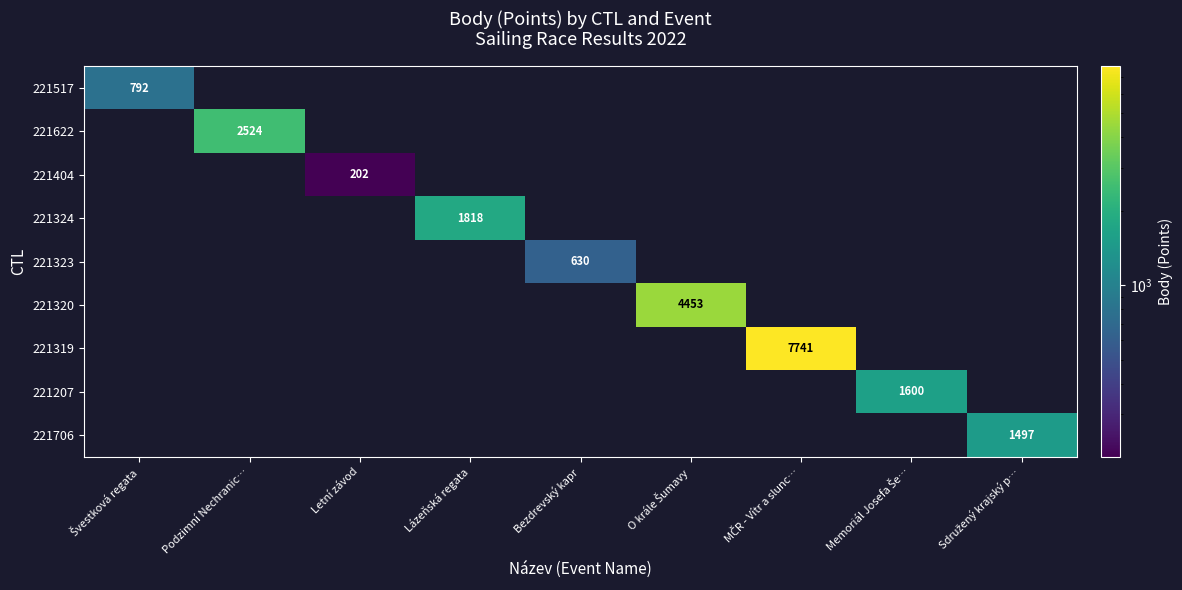

At Lázeňská regata, list the series in order from largest to smallest.

221324, 221517, 221622, 221404, 221323, 221320, 221319, 221207, 221706